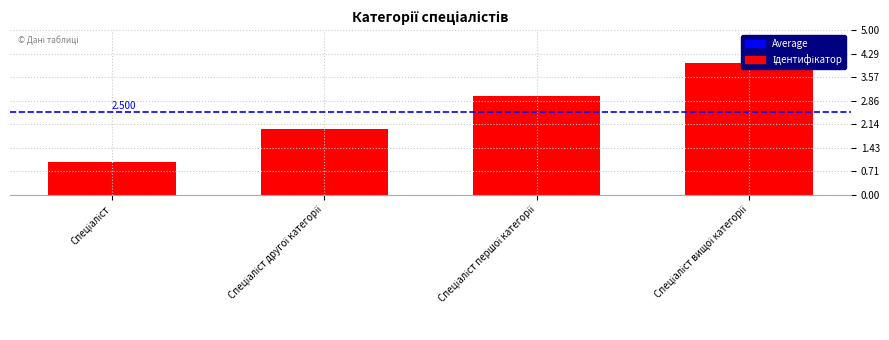

What is the sum of the values at Спеціаліст другої категорії and Спеціаліст?

3